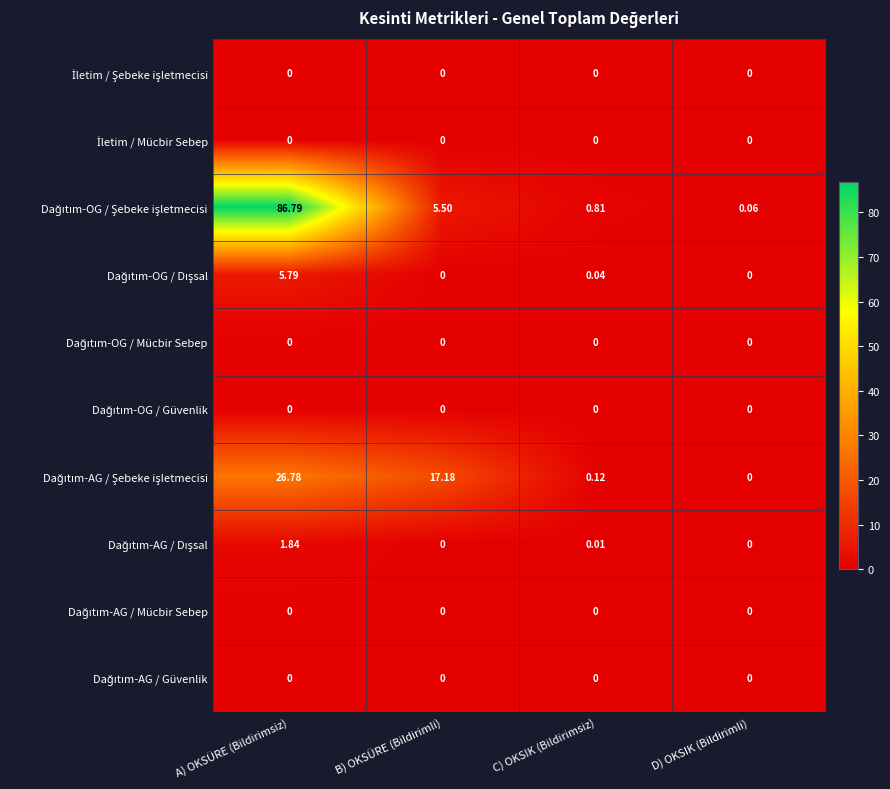

Which label corresponds to the largest value in the chart?

A) OKSÜRE (Bildirimsiz)